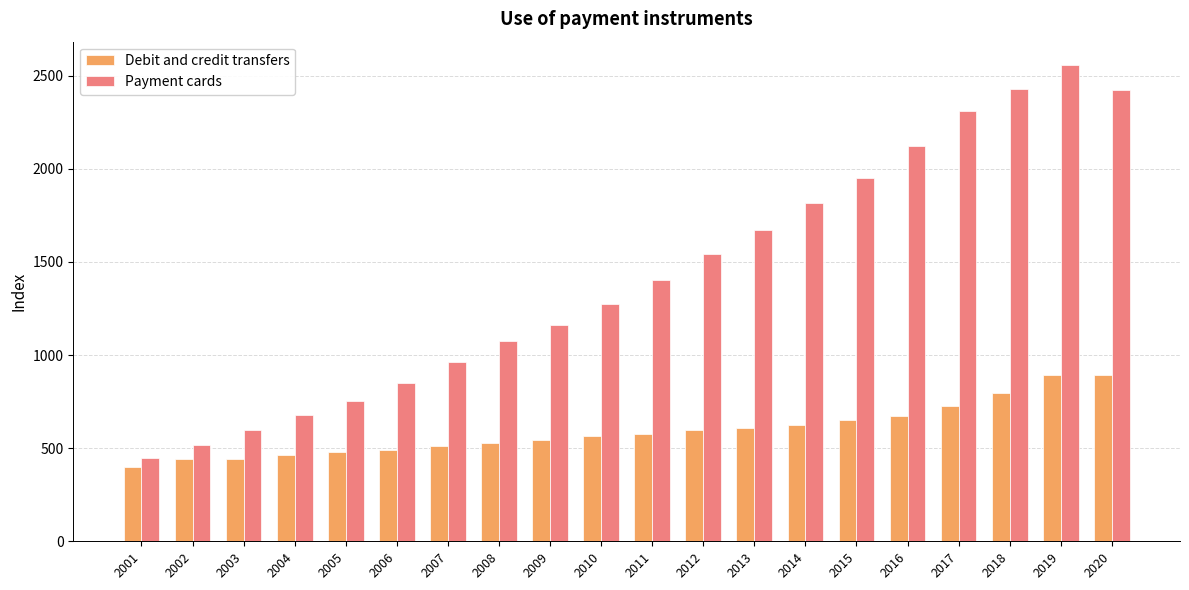

Is it true that Debit and credit transfers equals 185.9 at 2020?

False